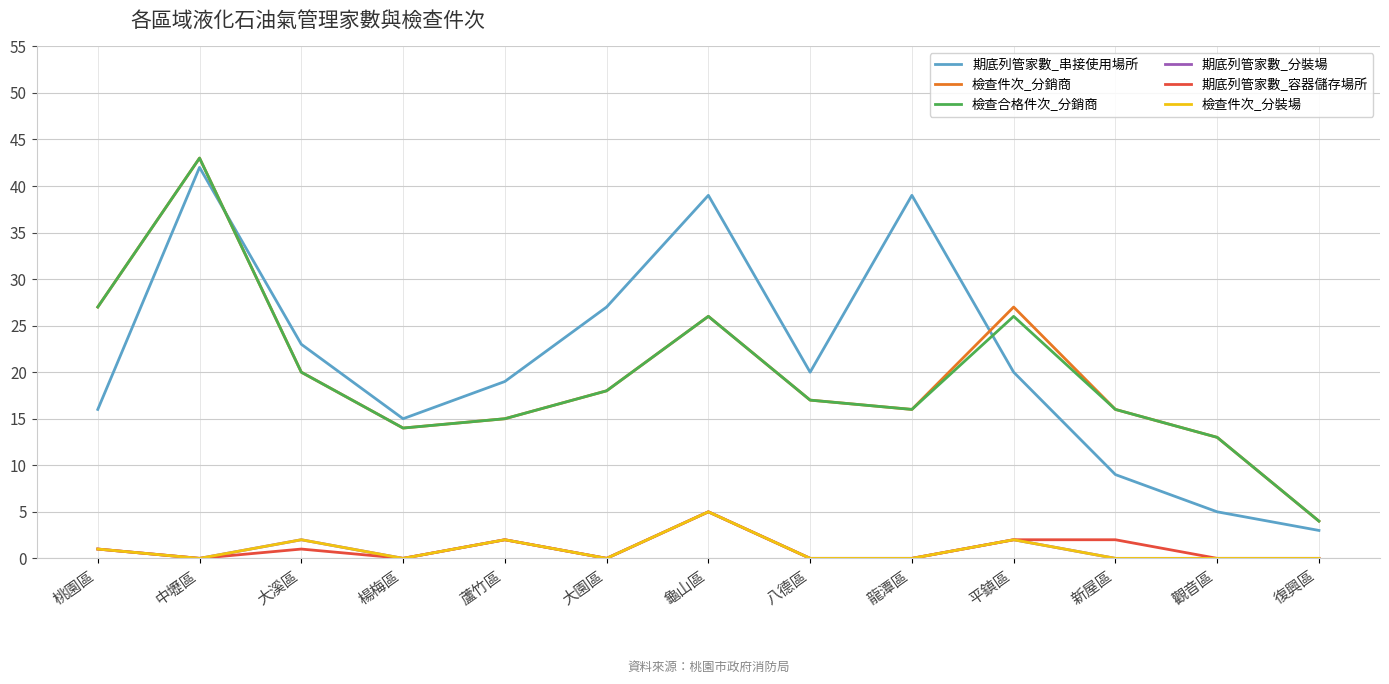

Does the chart have visible grid lines?

Yes